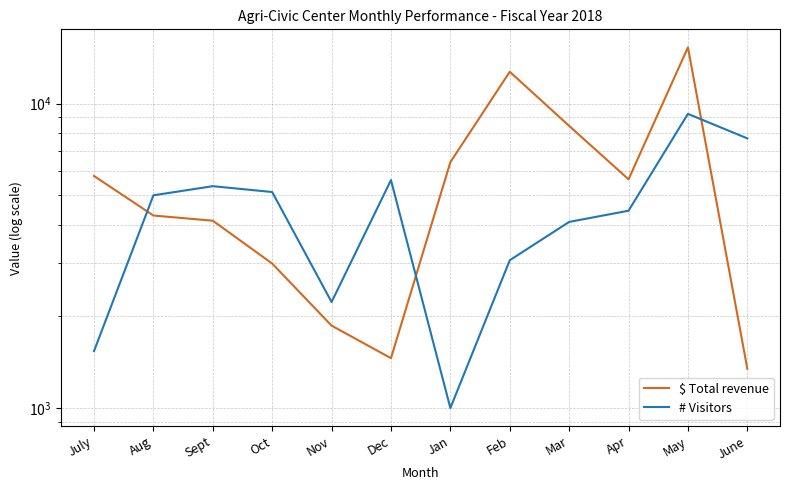

Is the value of $ Total revenue at Aug greater than the value of # Visitors at Dec?

No